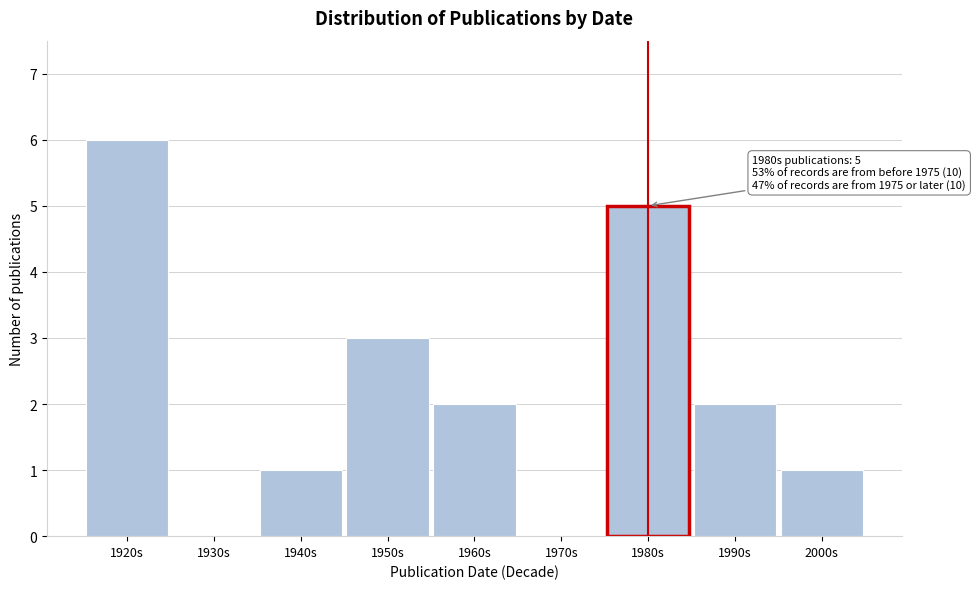

Reading left to right, transcribe all the data shown in this chart.

1920s=6	1930s=0	1940s=1	1950s=3	1960s=2	1970s=0	1980s=5	1990s=2	2000s=1